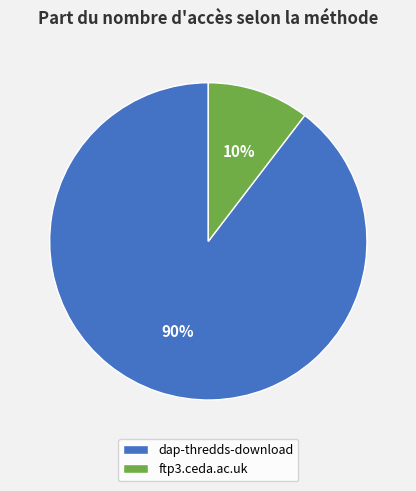

What is the largest slice in the pie chart?

dap-thredds-download